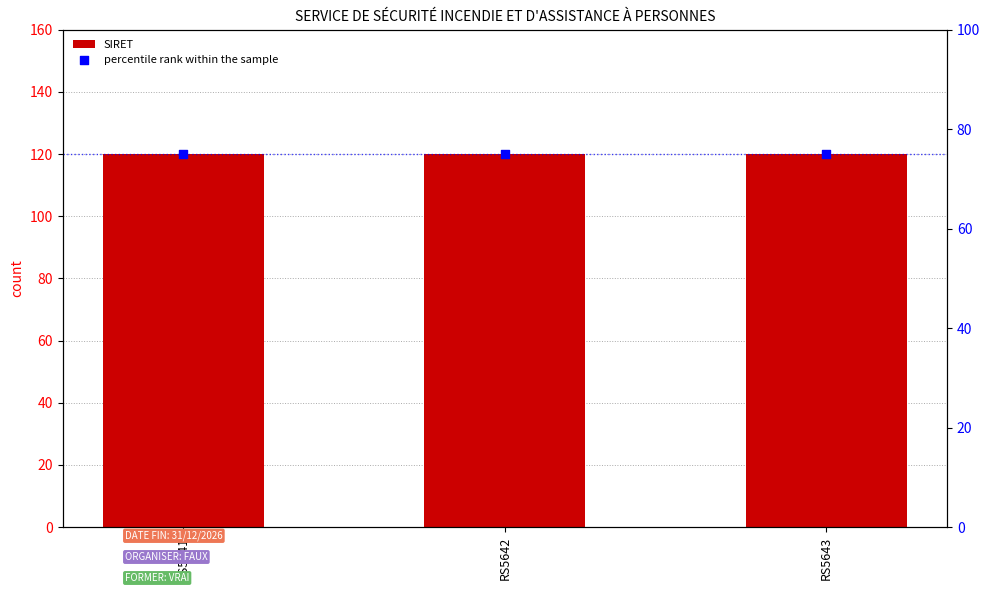

Which series has the widest spread of Y values?

SIRET